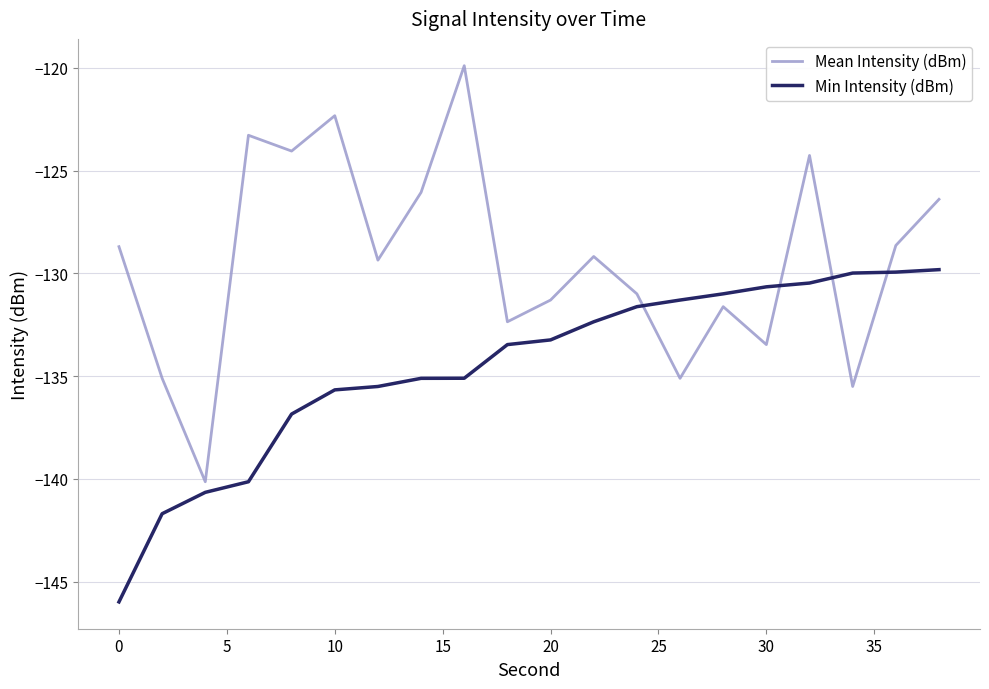

Which series has the largest range (max minus min)?

Mean Intensity (dBm)